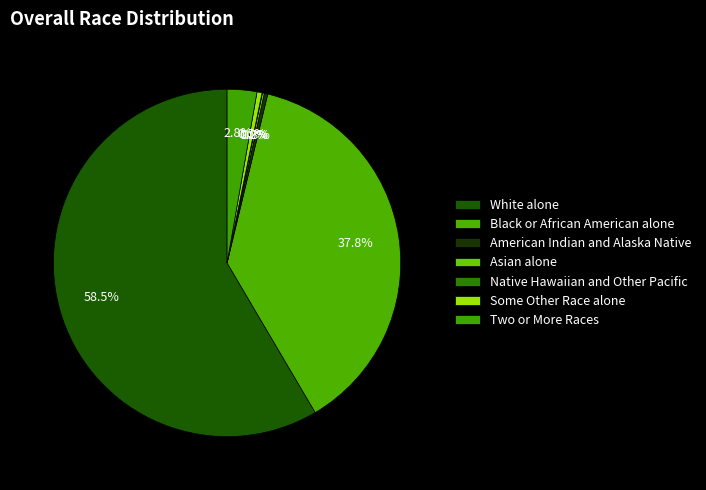

To the nearest percent, what is the average slice percentage?

14%